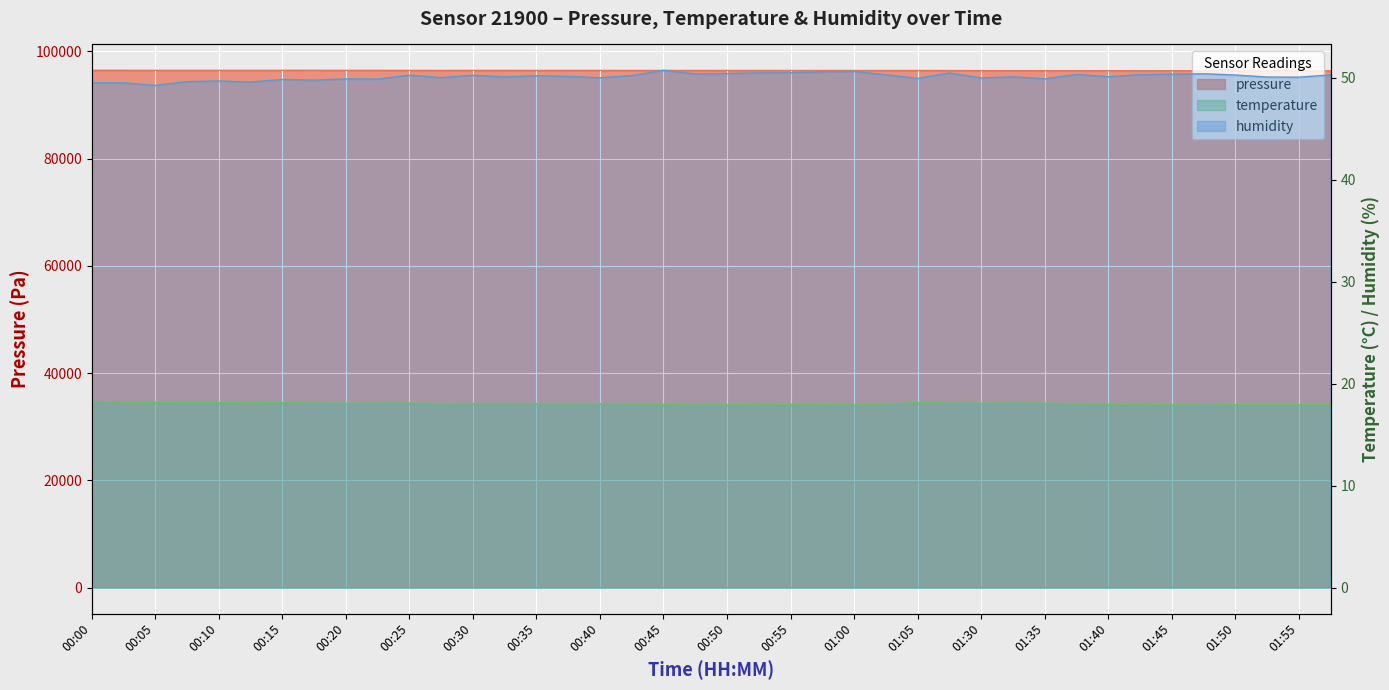

Reading right to left, list all the values displayed in this chart.

pressure: 01:58=96369.7	01:55=96364.4	01:53=96372.4	01:50=96377.7	01:48=96377.2	01:45=96383.1	01:43=96384.6	01:40=96393.8	01:38=96401.5	01:35=96398.6	01:33=96405.3	01:30=96406.6	01:23=96422.4	01:05=96427.7	01:03=96427.0	01:00=96430.1	00:57=96433.1	00:55=96433.5	00:52=96437.4	00:50=96436.8	00:47=96440.6	00:45=96443.3	00:42=96441.1	00:40=96444.1	00:37=96448.0	00:35=96442.3	00:32=96451.1	00:30=96452.9	00:27=96439.9	00:25=96447.8	00:22=96455.5	00:20=96456.0	00:17=96467.1	00:15=96463.1	00:12=96458.8	00:10=96458.6	00:07=96462.1	00:05=96457.2	00:02=96465.9	00:00=96464.4
temperature: 01:58=17.9	01:55=17.9	01:53=17.9	01:50=17.9	01:48=17.9	01:45=17.9	01:43=17.9	01:40=18.0	01:38=18.0	01:35=18.1	01:33=18.1	01:30=18.1	01:23=18.1	01:05=18.1	01:03=18.0	01:00=17.9	00:57=17.9	00:55=18.0	00:52=17.9	00:50=17.9	00:47=17.9	00:45=18.0	00:42=18.0	00:40=18.0	00:37=18.0	00:35=18.0	00:32=18.0	00:30=18.0	00:27=18.0	00:25=18.1	00:22=18.1	00:20=18.1	00:17=18.1	00:15=18.1	00:12=18.1	00:10=18.1	00:07=18.1	00:05=18.2	00:02=18.2	00:00=18.2
humidity: 01:58=50.3	01:55=50.0	01:53=50.0	01:50=50.2	01:48=50.4	01:45=50.3	01:43=50.3	01:40=50.1	01:38=50.3	01:35=49.9	01:33=50.1	01:30=50.0	01:23=50.5	01:05=49.9	01:03=50.3	01:00=50.6	00:57=50.6	00:55=50.5	00:52=50.5	00:50=50.4	00:47=50.4	00:45=50.7	00:42=50.2	00:40=50.0	00:37=50.1	00:35=50.2	00:32=50.1	00:30=50.2	00:27=50.0	00:25=50.2	00:22=49.9	00:20=49.9	00:17=49.8	00:15=49.8	00:12=49.6	00:10=49.7	00:07=49.6	00:05=49.2	00:02=49.5	00:00=49.5